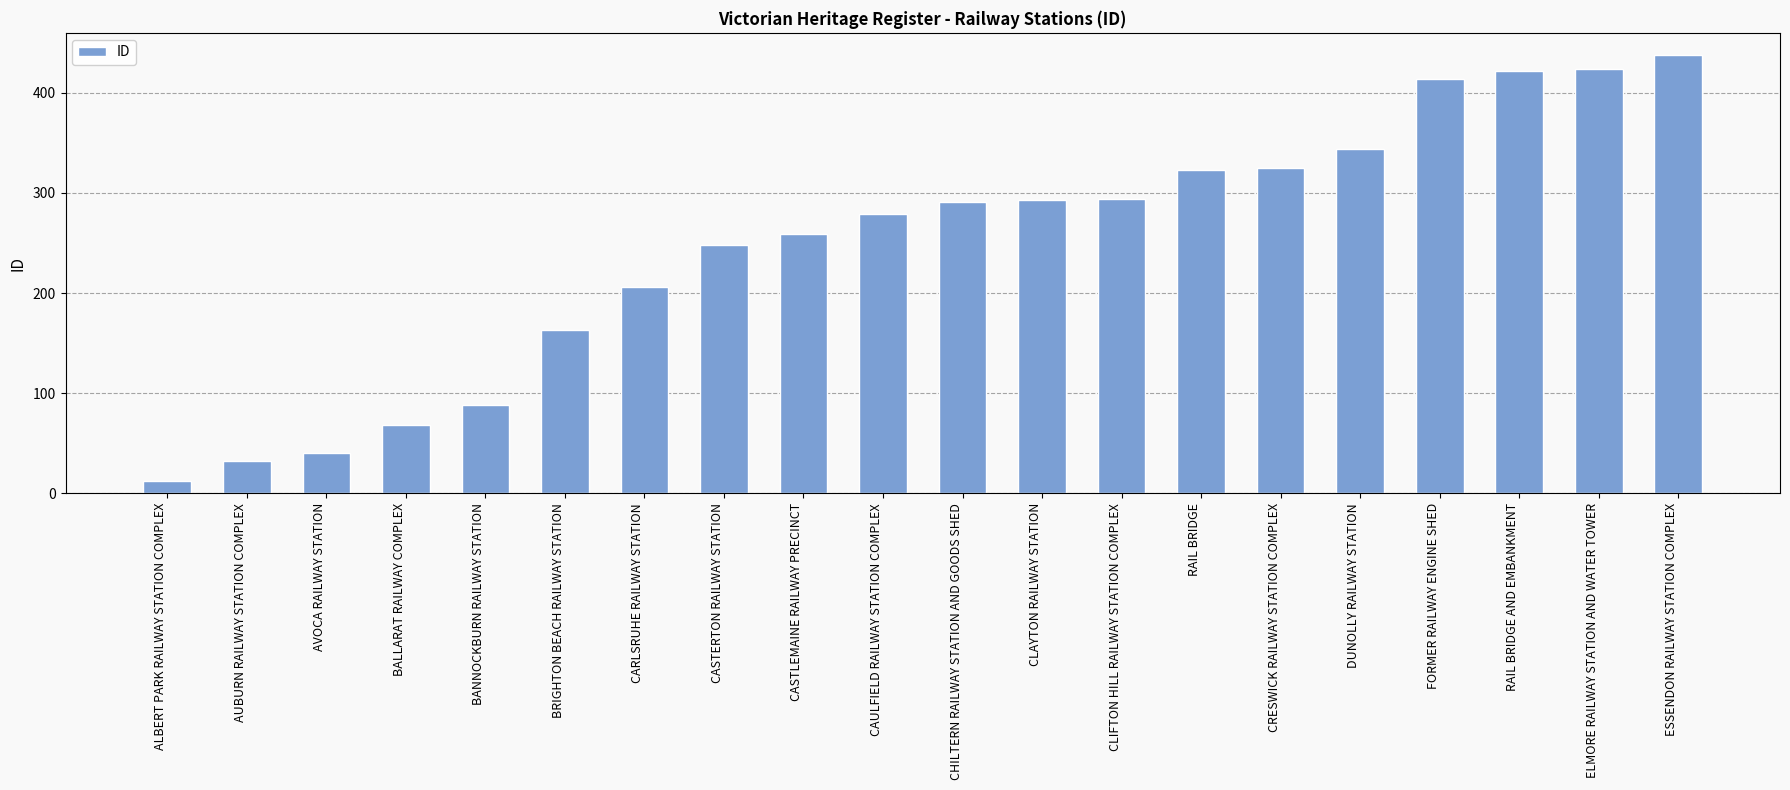

Where is the data nearest to the value 225?

CARLSRUHE RAILWAY STATION